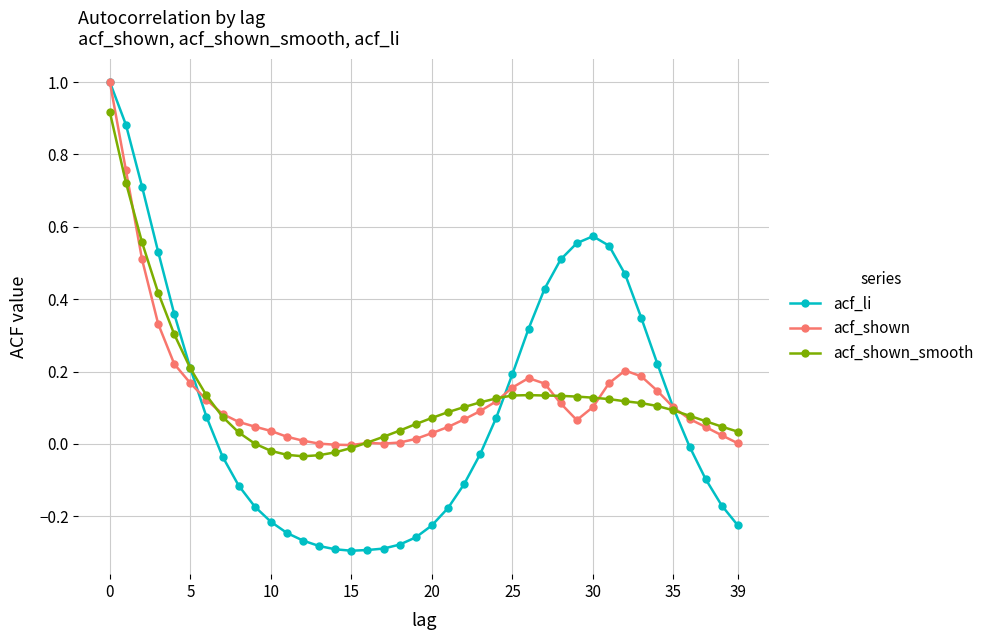

Which series has the largest range (max minus min)?

acf_li